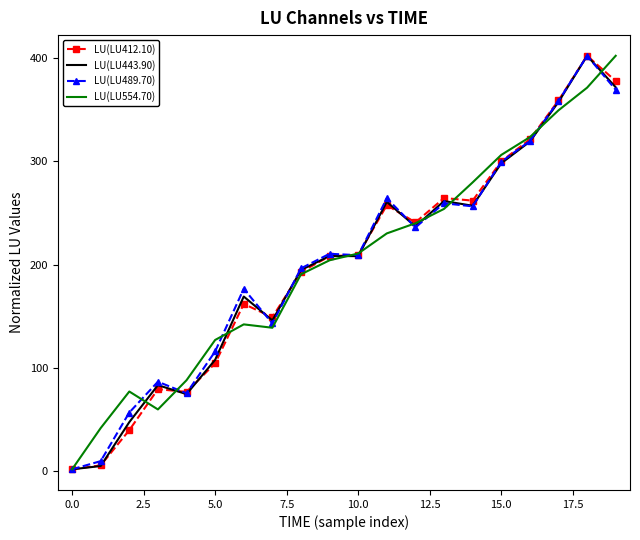

True or false: LU(LU443.90) has more than 0 interior local peaks.

True